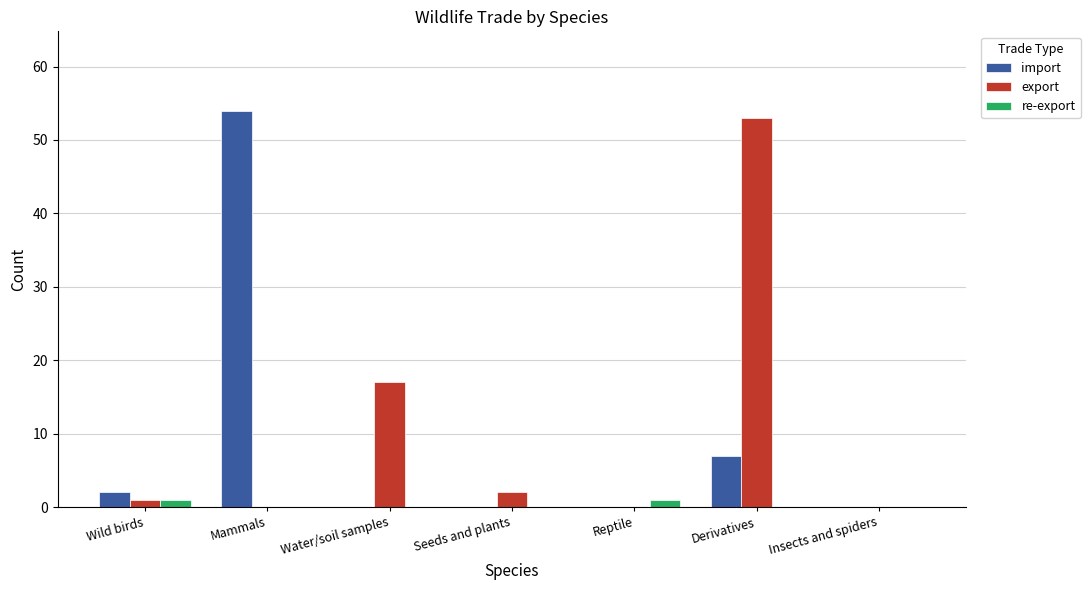

What is the approximate value of export at Derivatives?

53